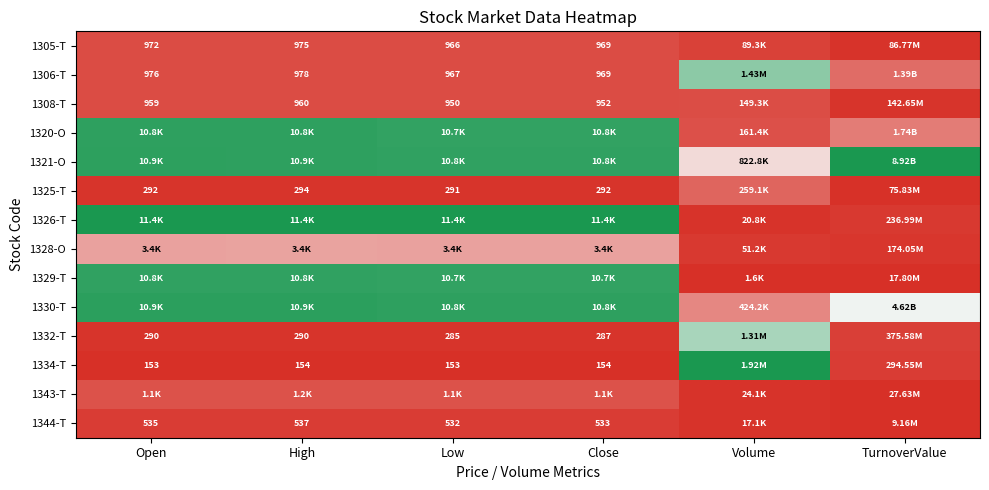

Count the number of data series in this chart.

14